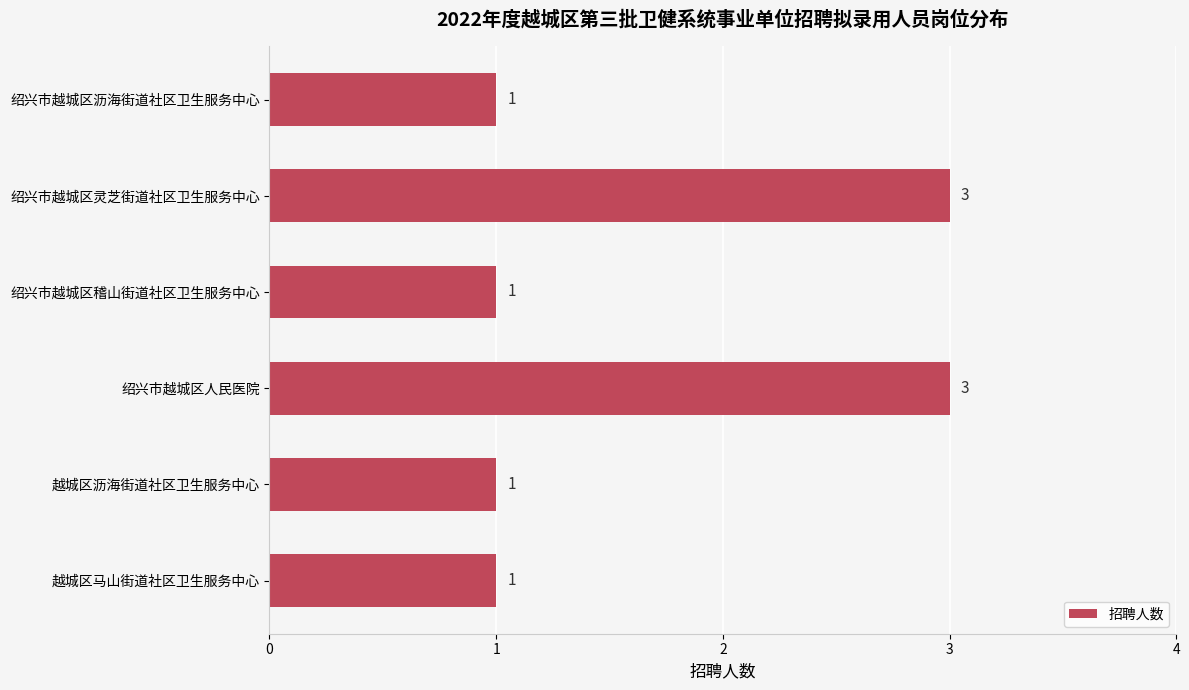

How many values exceed 1?

2